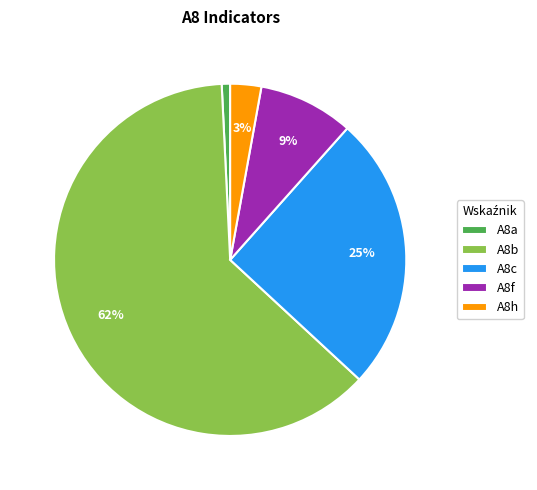

To the nearest percent, what is the difference between the A8a and A8f slice percentages?

8%